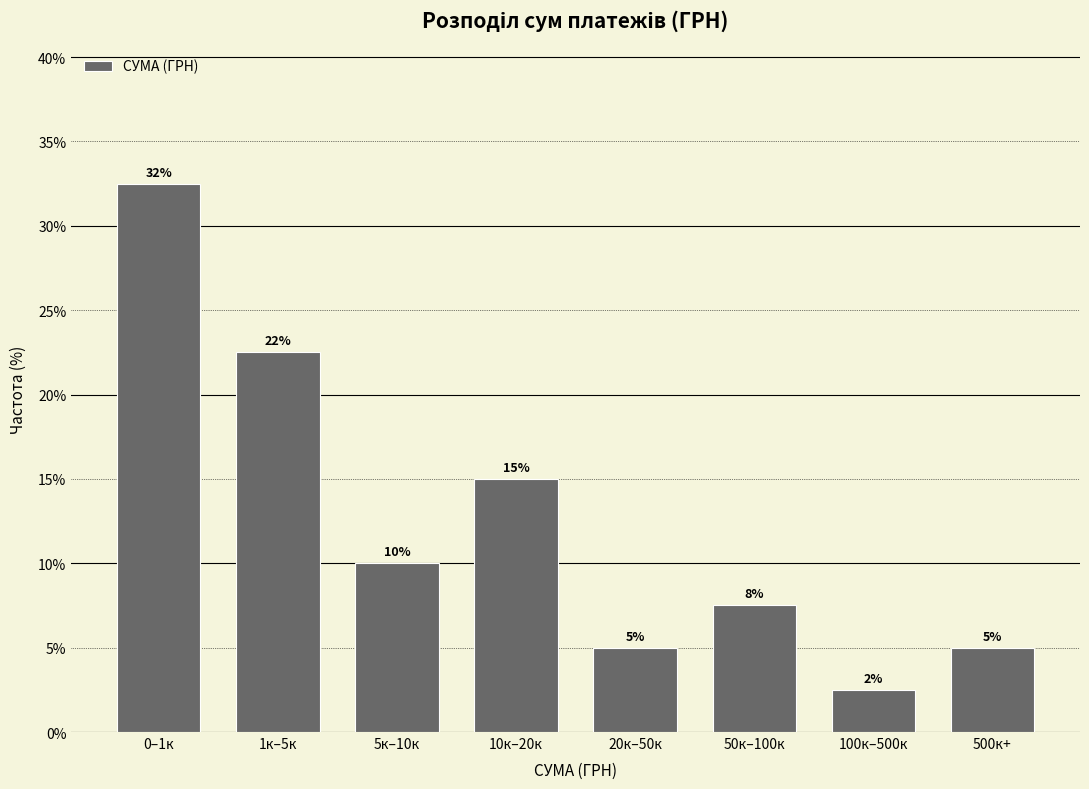

The chart shows a value of 15.0 at 10к–20к. True or false?

True